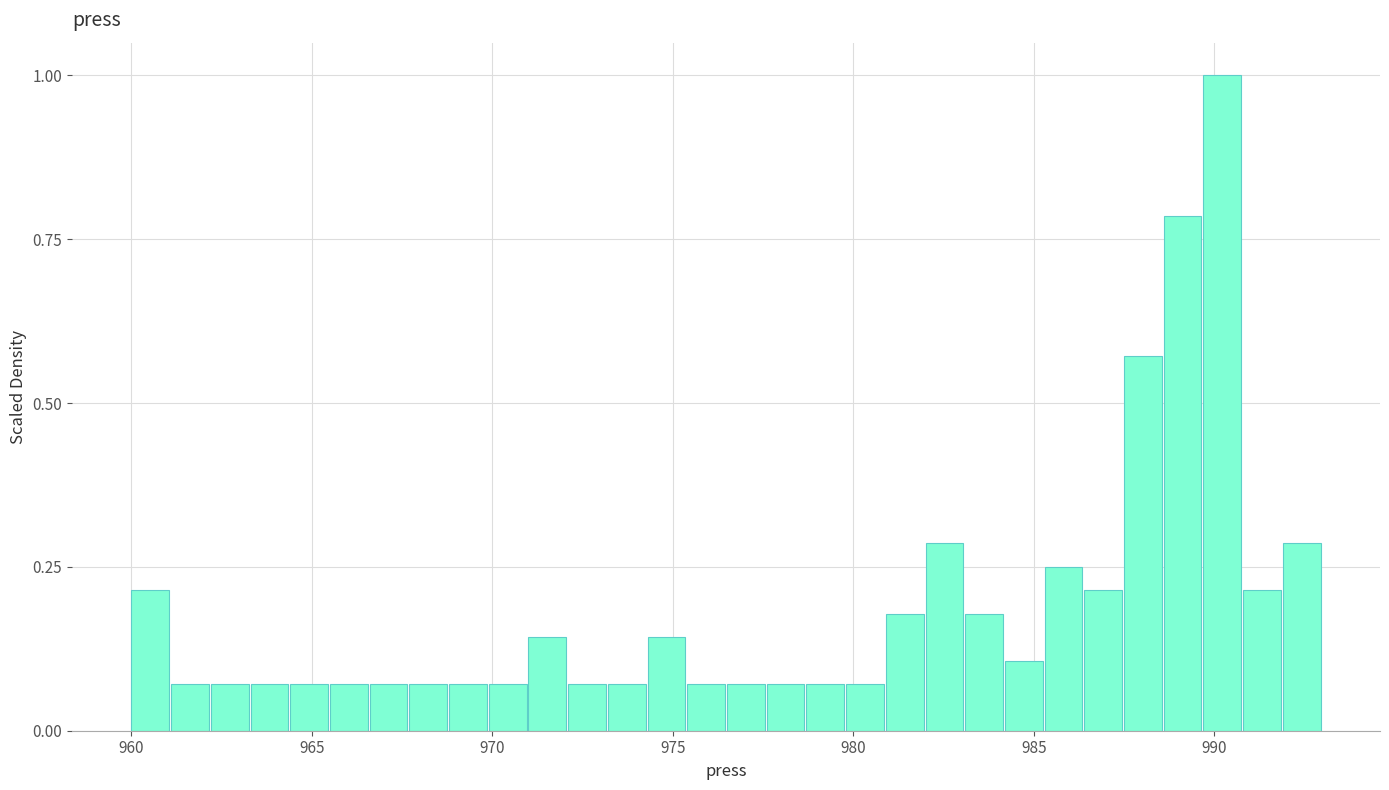

Around what value on the x-axis is the tallest bar? Give the approximate position of its centre, as read against the axis.

990.0